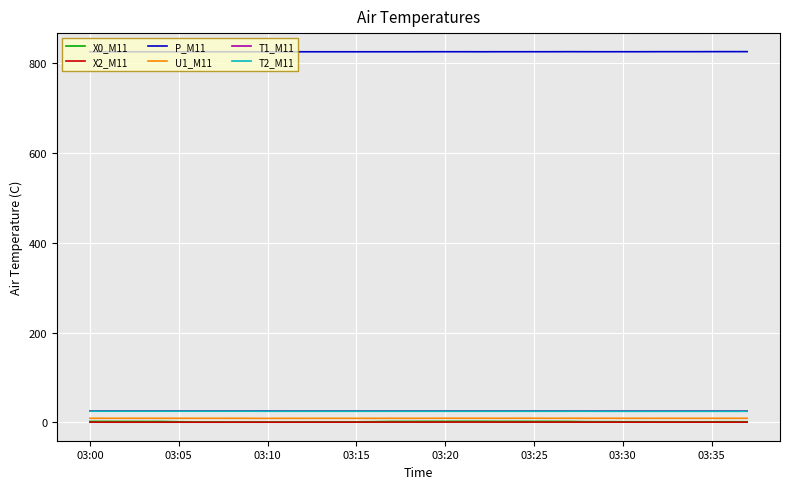

Which series has the largest total across all categories?

P_M11